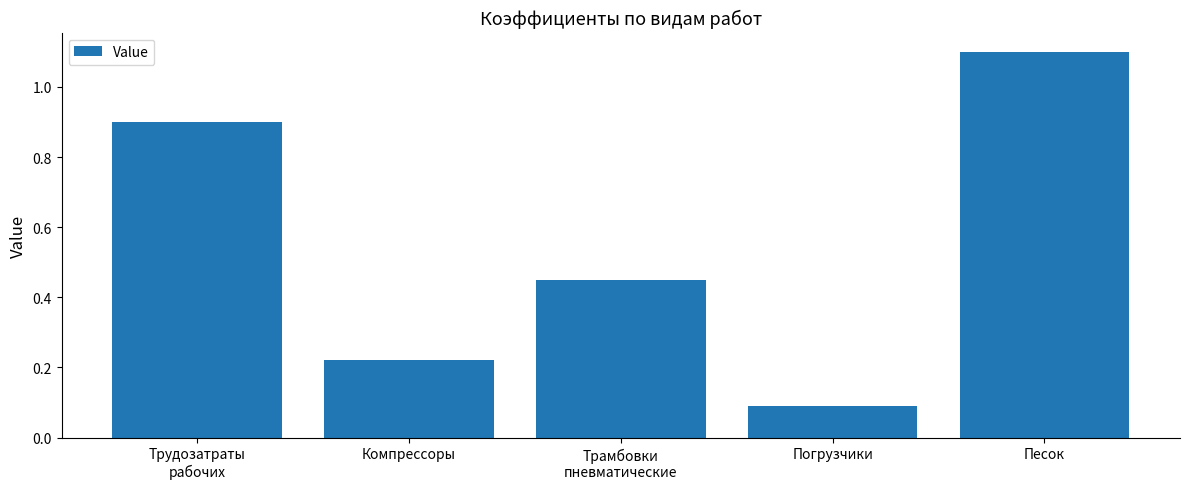

Which category has the highest value across all series?

Песок